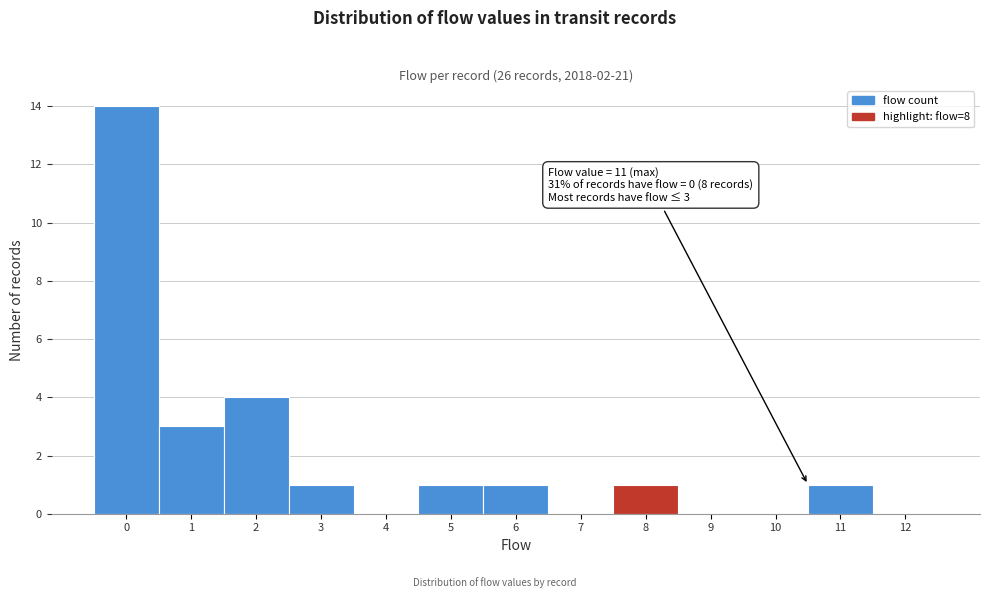

Reading left to right, what are all the values shown in this chart?

0=14	1=3	2=4	3=1	4=0	5=1	6=1	7=0	8=1	9=0	10=0	11=1	12=0